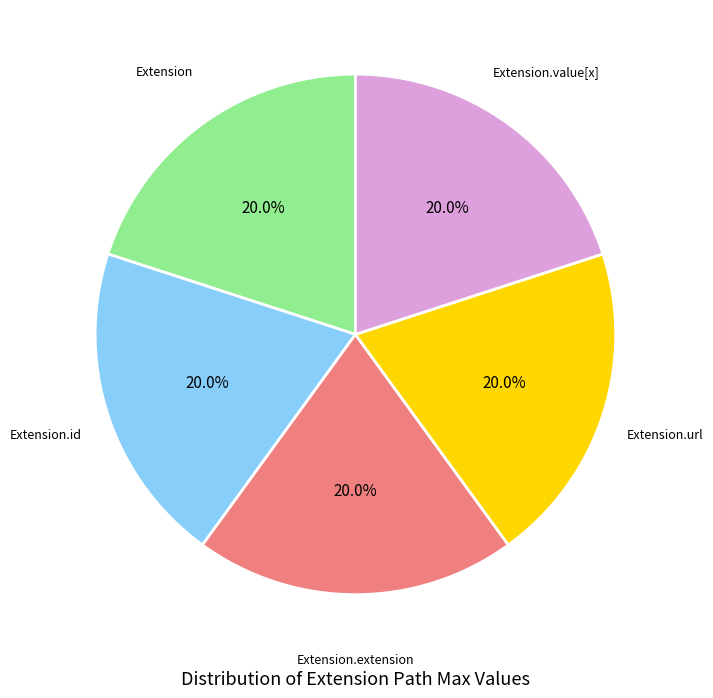

How many slices are in this pie chart?

5